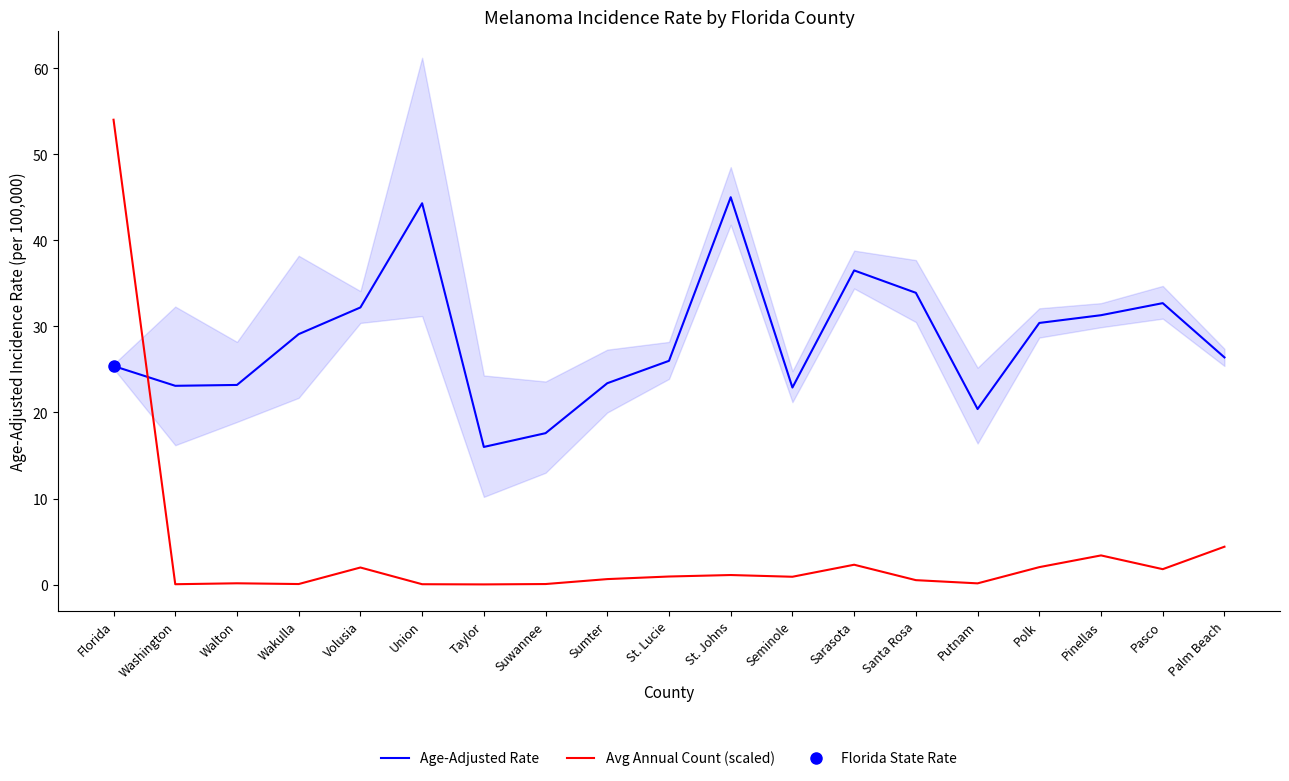

The value of Avg Annual Count (scaled) at Seminole is 0.9. True or false?

True